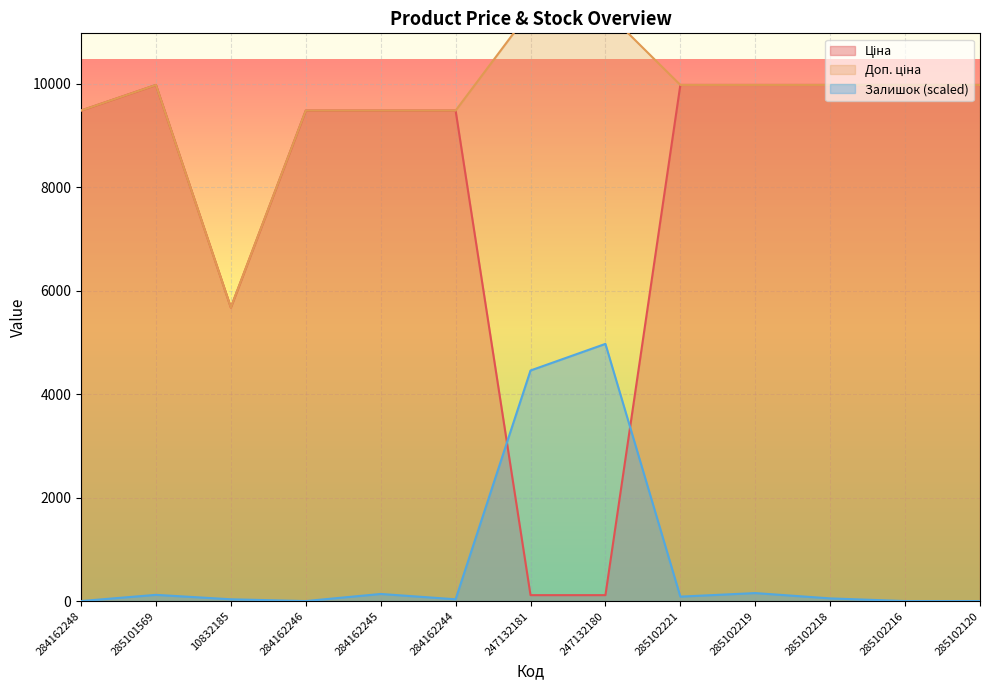

Reading right to left, list all the values displayed in this chart.

Ціна: 9975.0	9975.0	9975.0	9975.0	9975.0	114.1	114.1	9480.1	9480.1	9480.1	5673.8	9975.0	9480.1
Доп. ціна: 9975.0	9975.0	9975.0	9975.0	9975.0	11410.0	11410.0	9480.1	9480.1	9480.1	5673.8	9975.0	9480.1
Залишок: 0.0	0.0	51.4	154.3	85.7	4970.4	4456.2	34.3	137.1	0.0	34.3	120.0	0.0